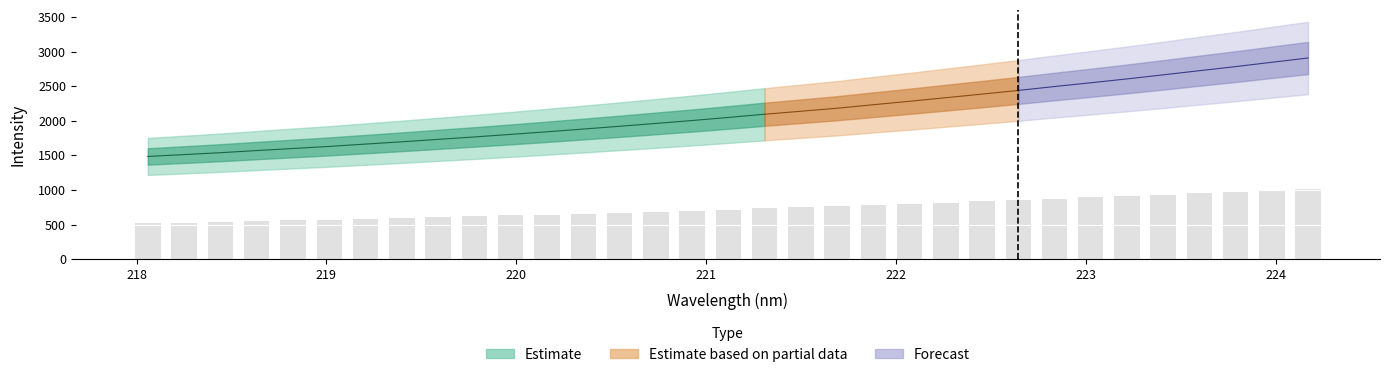

Which label corresponds to the smallest value in the chart?

218